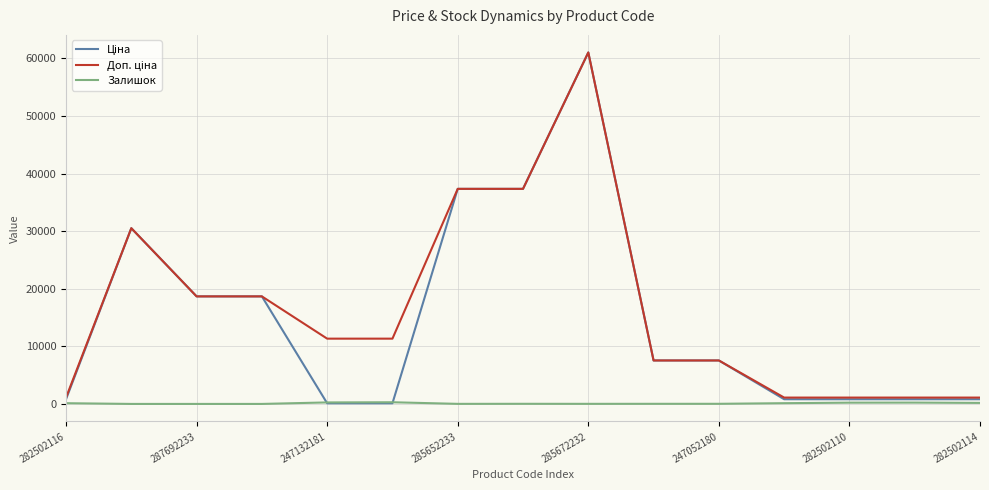

At how many categories does at least one series exceed 56369?

1